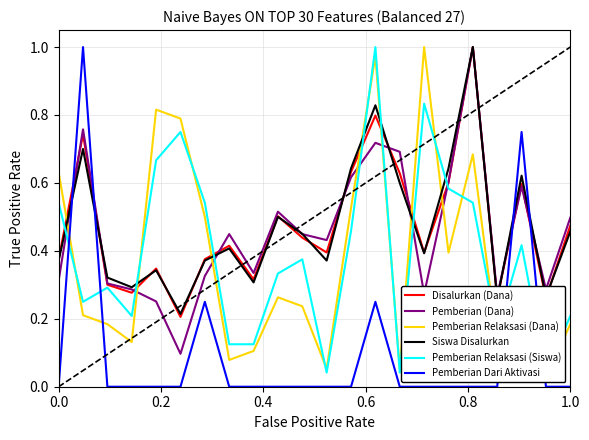

Which series ends up on top after the final intersection of Pemberian Dari Aktivasi and Siswa Disalurkan?

Siswa Disalurkan